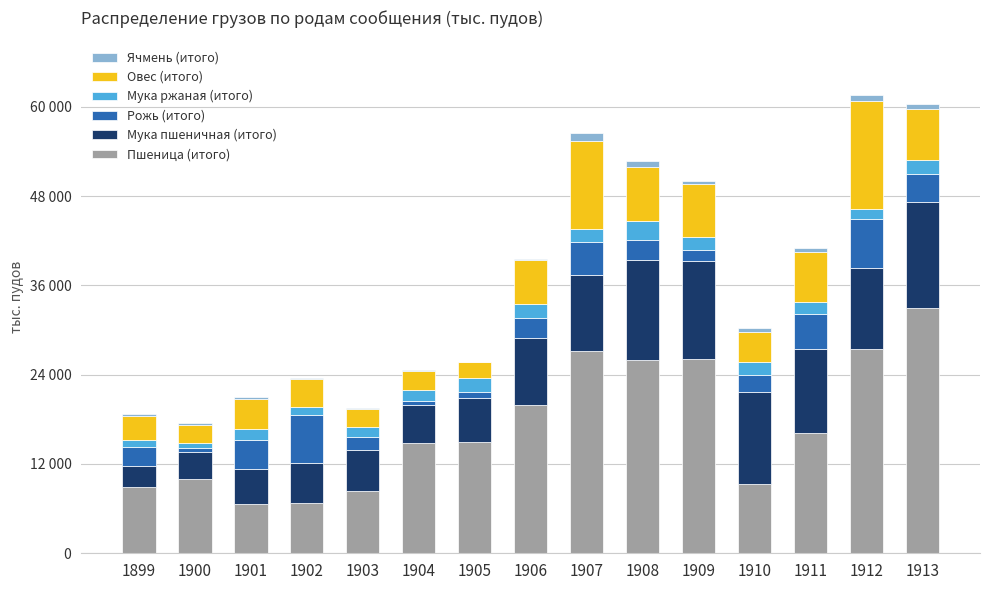

Does the chart contain stacked bars?

Yes